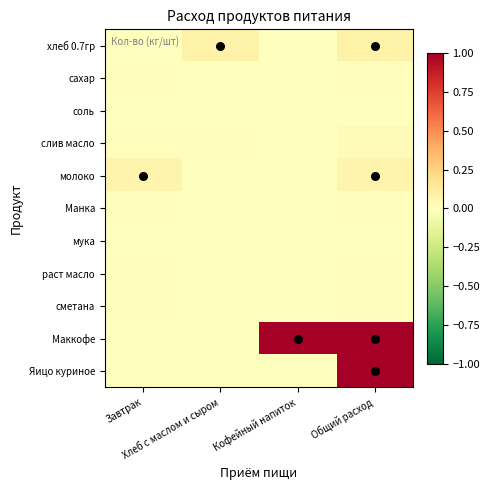

Rank the series at Кофейный напиток from lowest to highest value.

хлеб 0.7гр, сахар, соль, слив масло, молоко, Манка, мука, раст масло, сметана, Яицо куриное, Маккофе